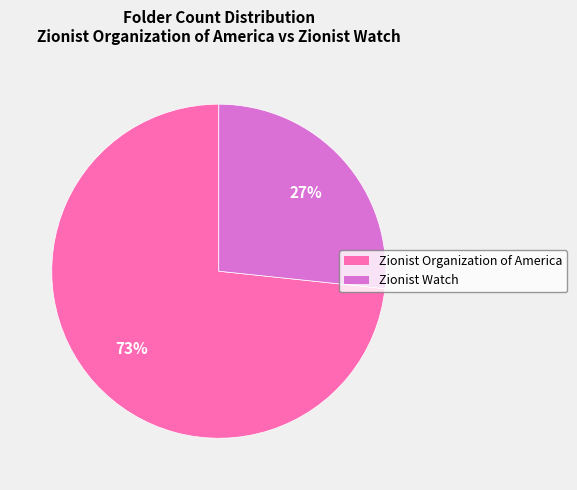

The Zionist Watch slice represents 27% of the pie. True or false?

True